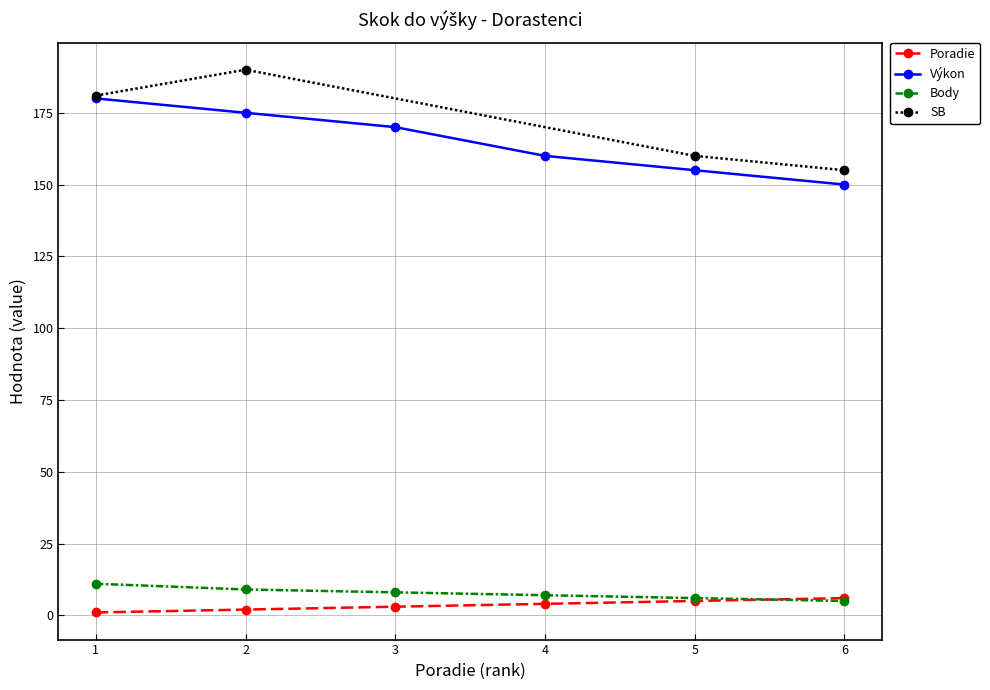

What is the difference between the maximum and minimum values?

5